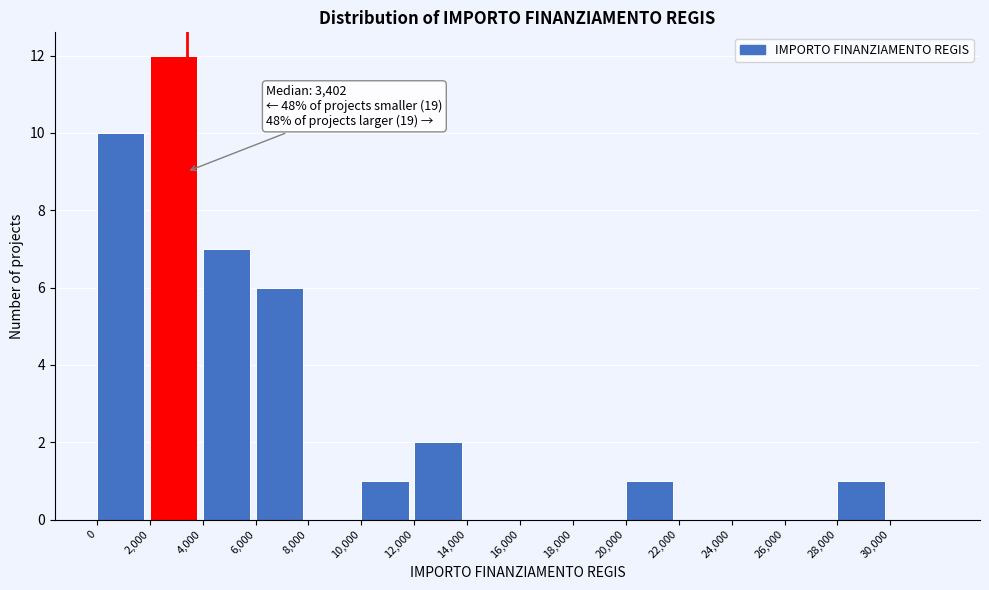

Which range on the x-axis has the tallest bar?

2000 to 4000